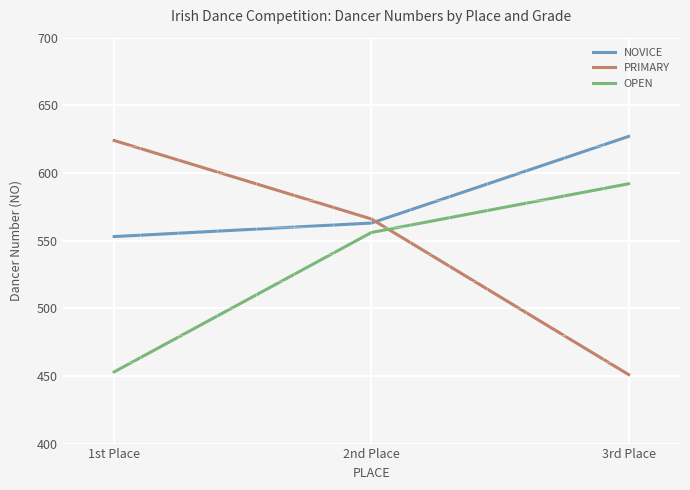

Count the NOVICE values in the range 553 to 627.

3